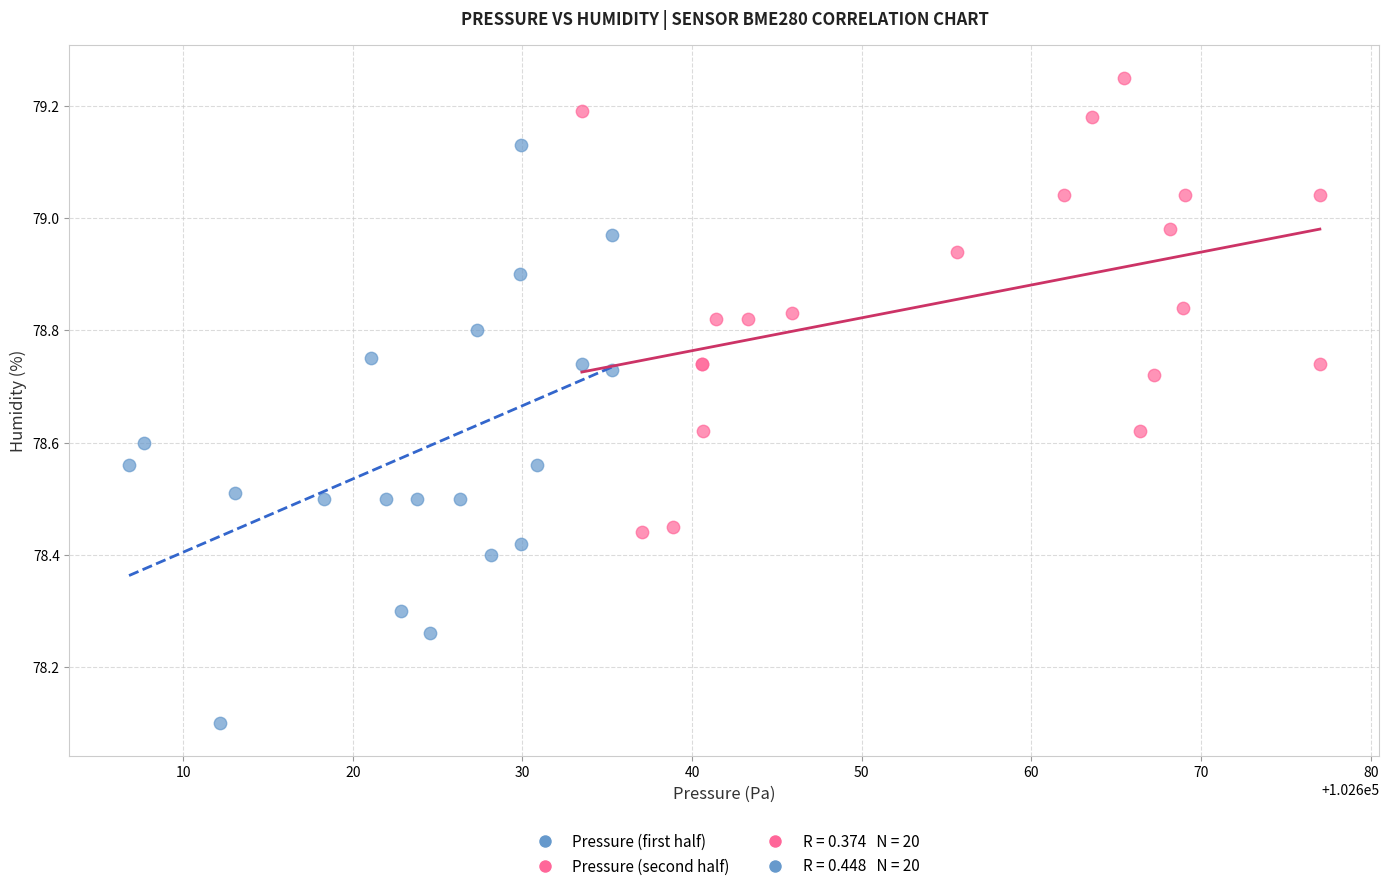

Which series has the largest Y range (max minus min)?

Pressure (first half)